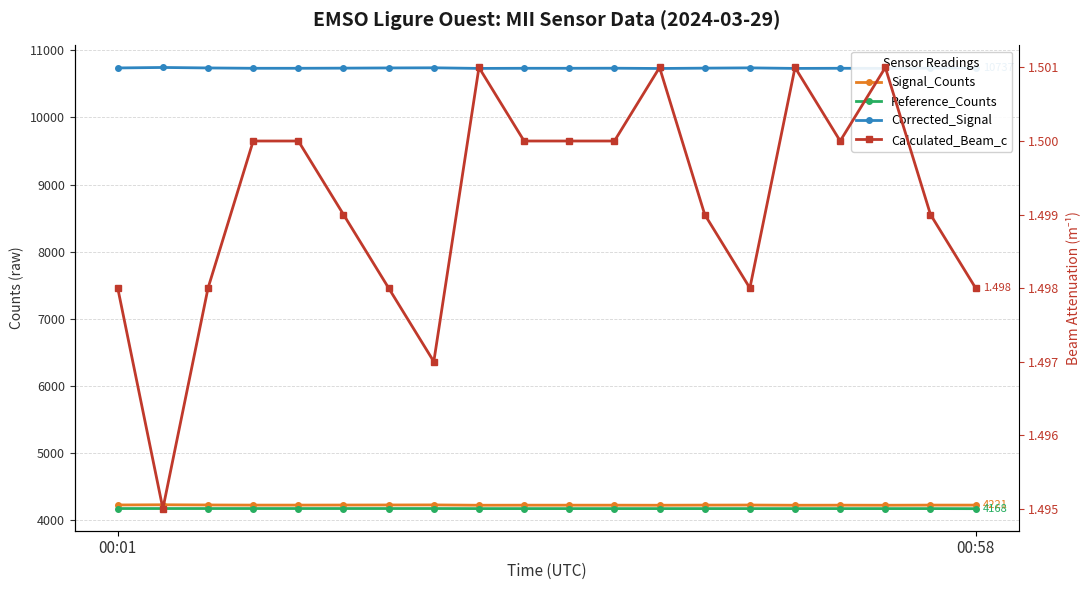

At which category is the sum across all series the highest?

00:58